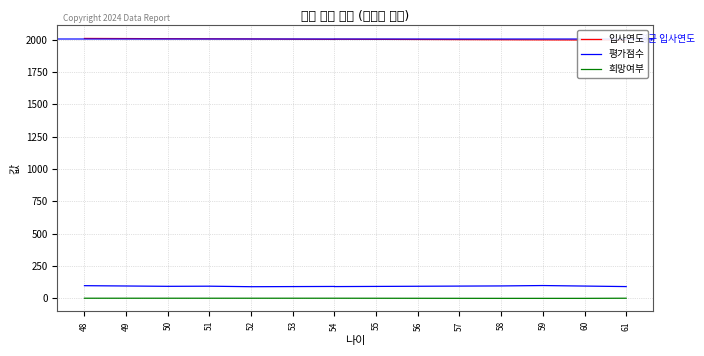

What is the total value across all series at 54?

2095